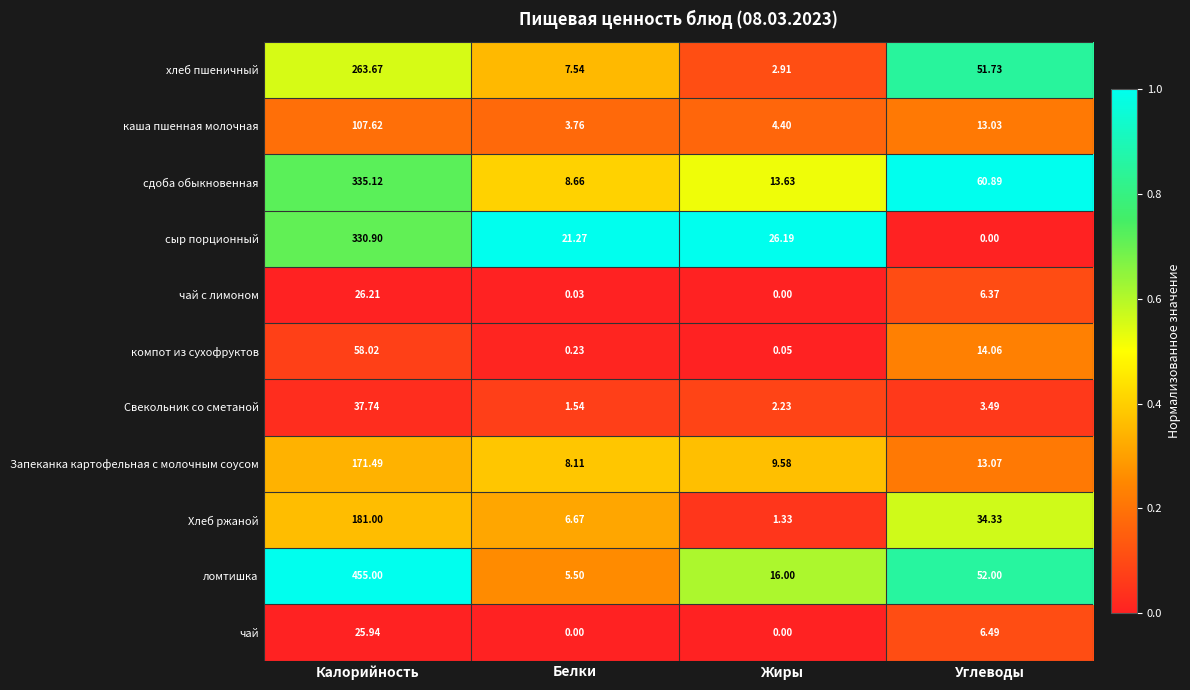

Between Калорийность and Углеводы, which series saw the biggest shift?

ломтишка